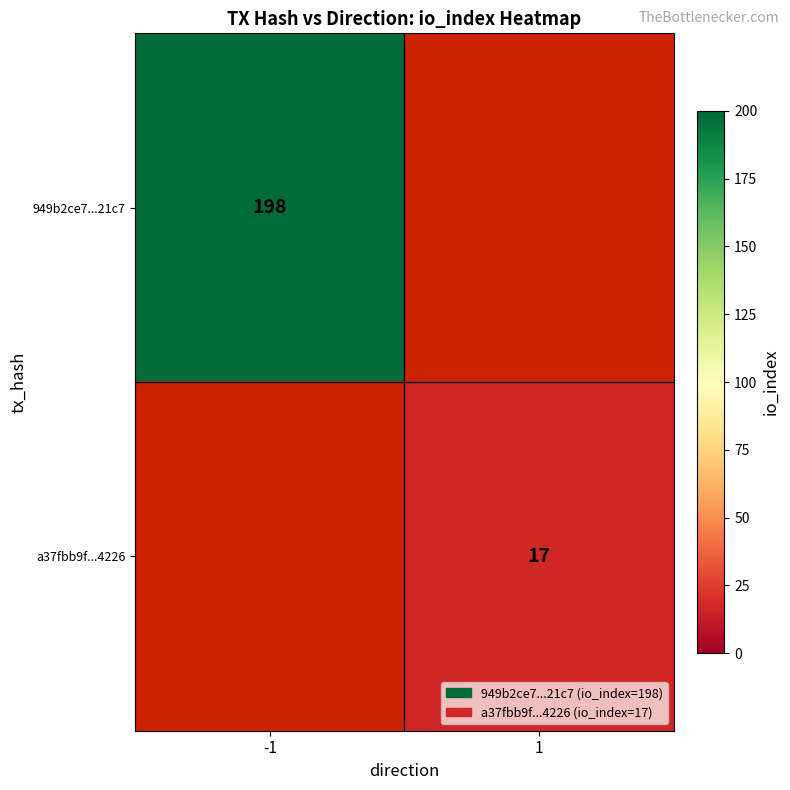

The 949b2ce7...21c7 series shows 67 at -1. True or false?

False